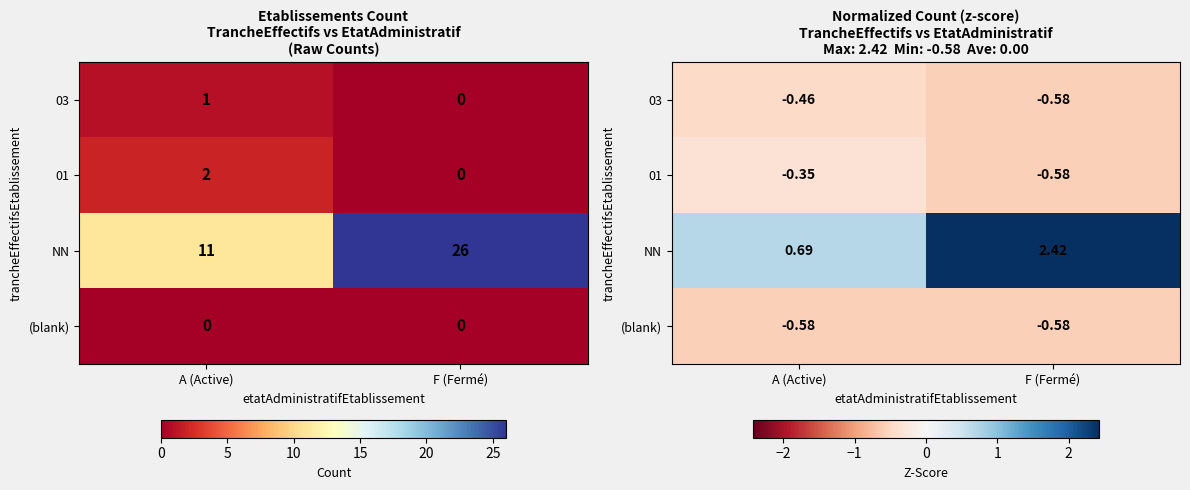

What is the spread (max minus min) of values at F (Fermé)?

3.0